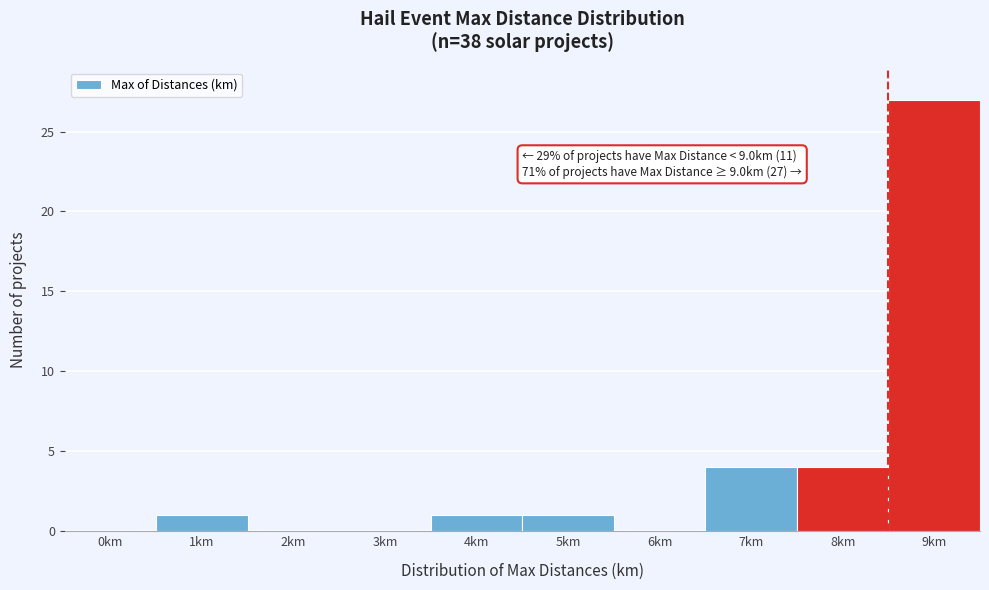

Reading left to right, list all the values displayed in this chart.

0km=0	1km=1	2km=0	3km=0	4km=1	5km=1	6km=0	7km=4	8km=4	9km=27